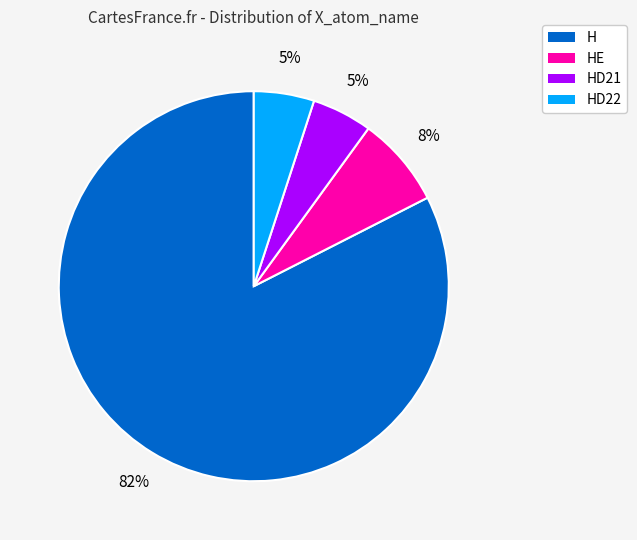

Is there any slice that represents more than half of the pie?

Yes